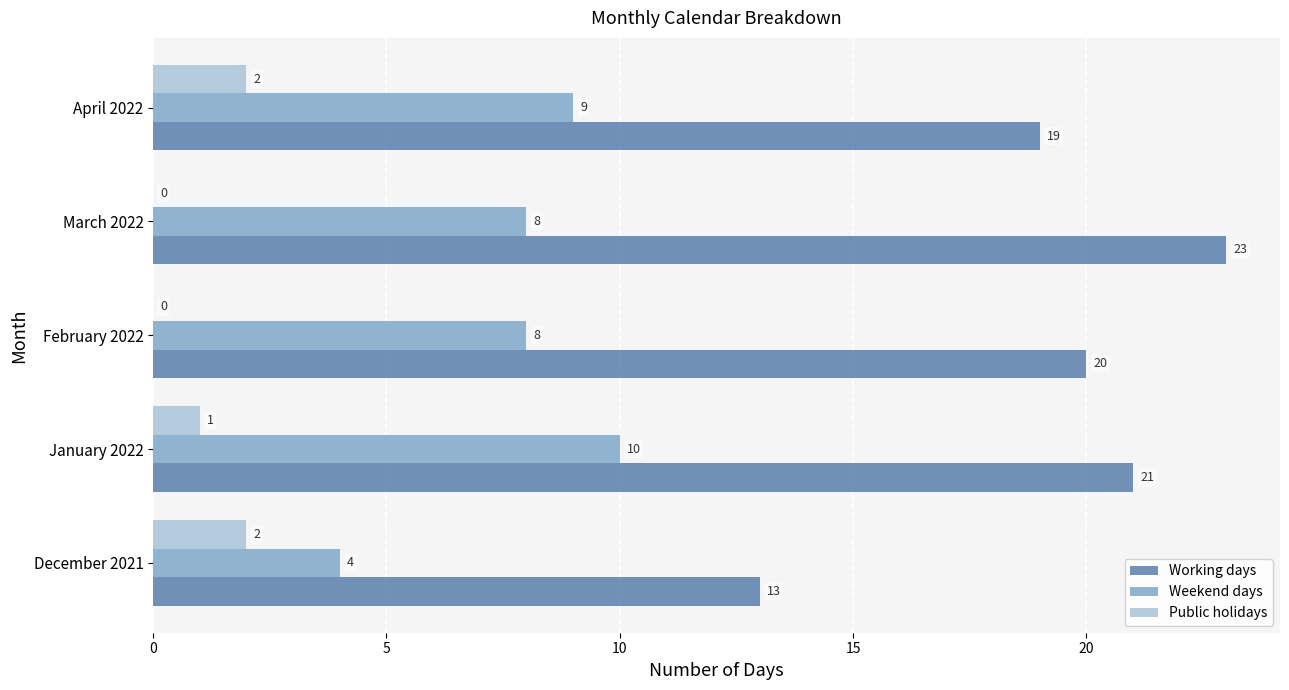

Is it true that Public holidays equals 3 at December 2021?

False